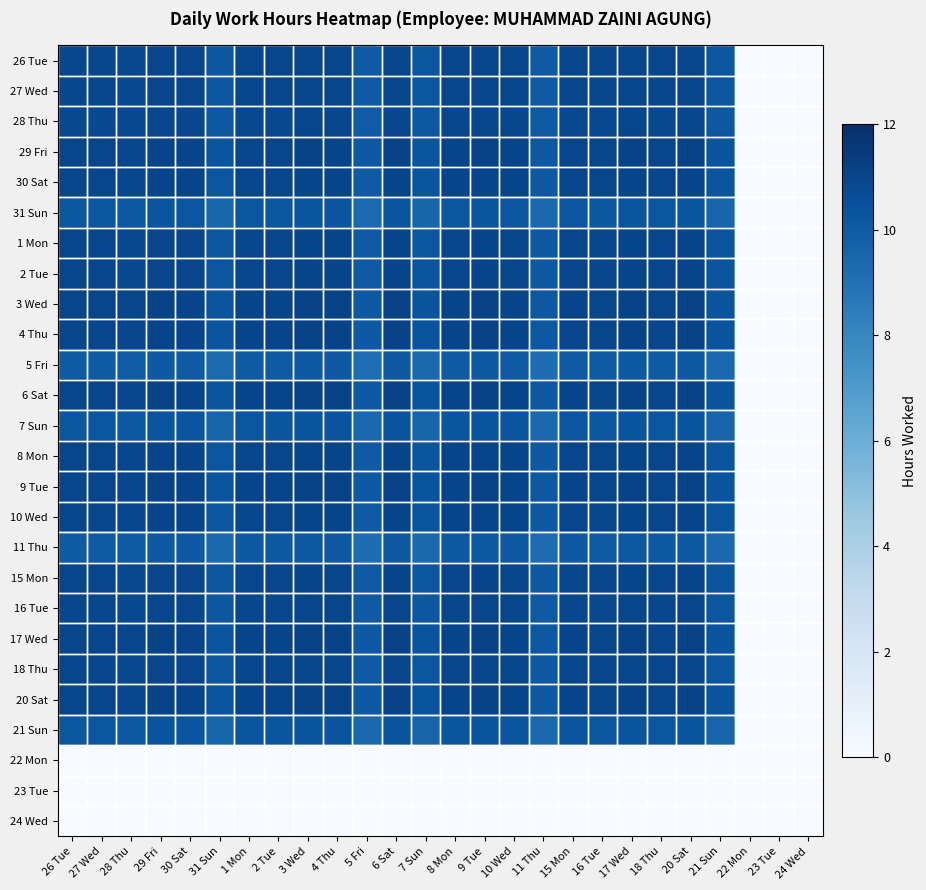

Which series has the largest total across all categories?

3 Wed